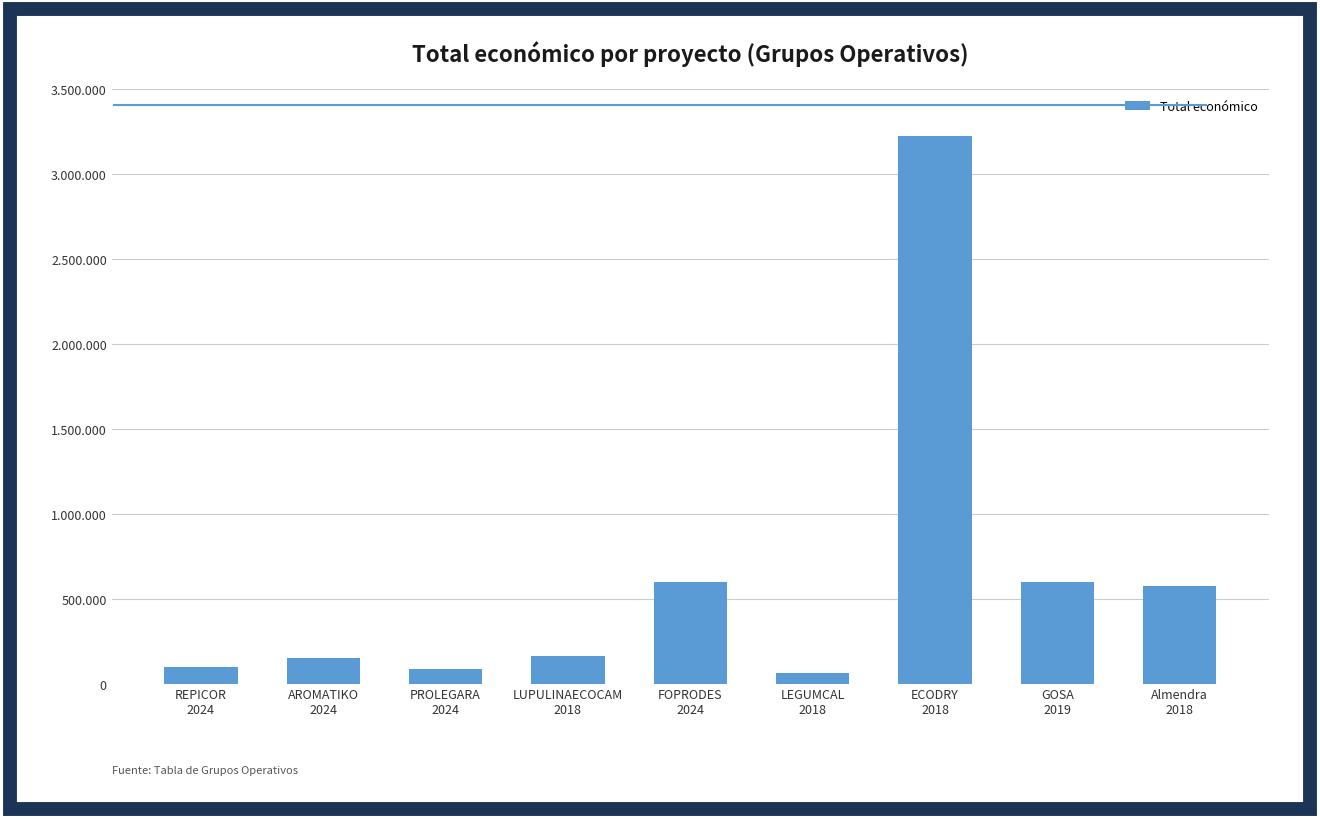

List the labels in order of value, smallest first.

LEGUMCAL
2018, PROLEGARA
2024, REPICOR
2024, AROMATIKO
2024, LUPULINAECOCAM
2018, Almendra
2018, GOSA
2019, FOPRODES
2024, ECODRY
2018